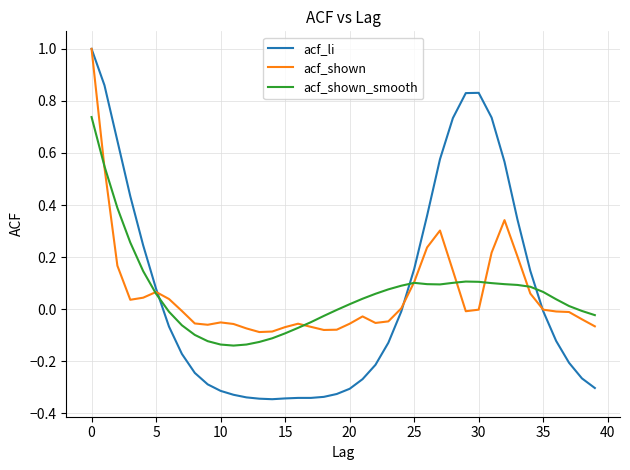

True or false: acf_shown and acf_li intersect in this chart.

True